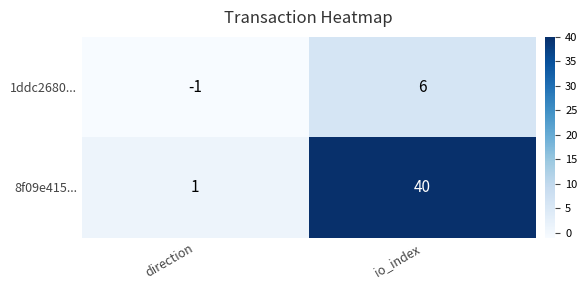

Which series changed the most between direction and io_index?

8f09e415...